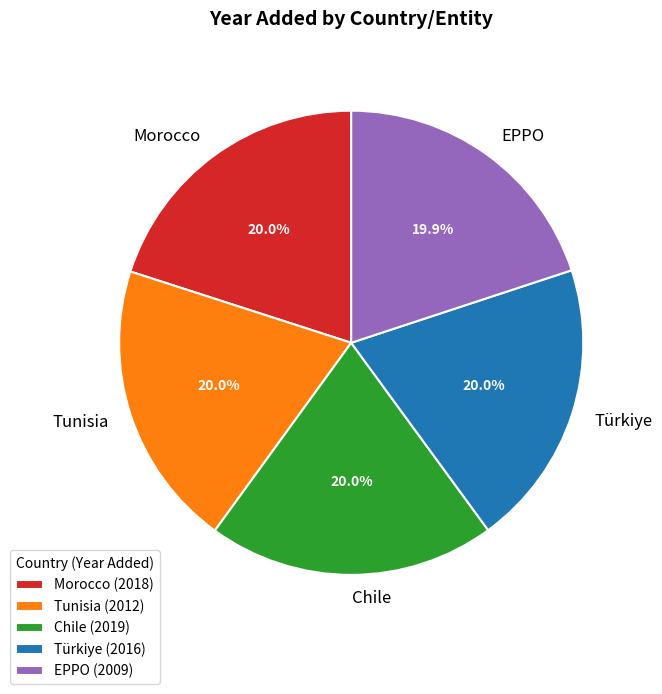

Count the number of slices in the pie.

5